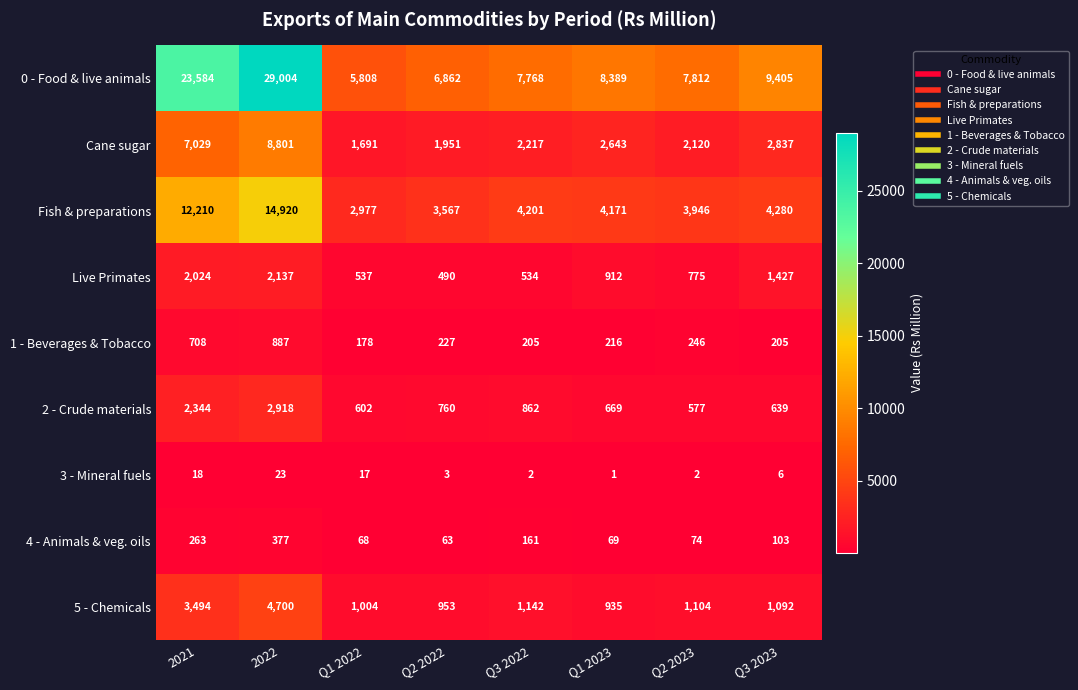

List the series in order of their peak value, lowest first.

3 - Mineral fuels, 4 - Animals & veg. oils, 1 - Beverages & Tobacco, Live Primates, 2 - Crude materials, 5 - Chemicals, Cane sugar, Fish & preparations, 0 - Food & live animals